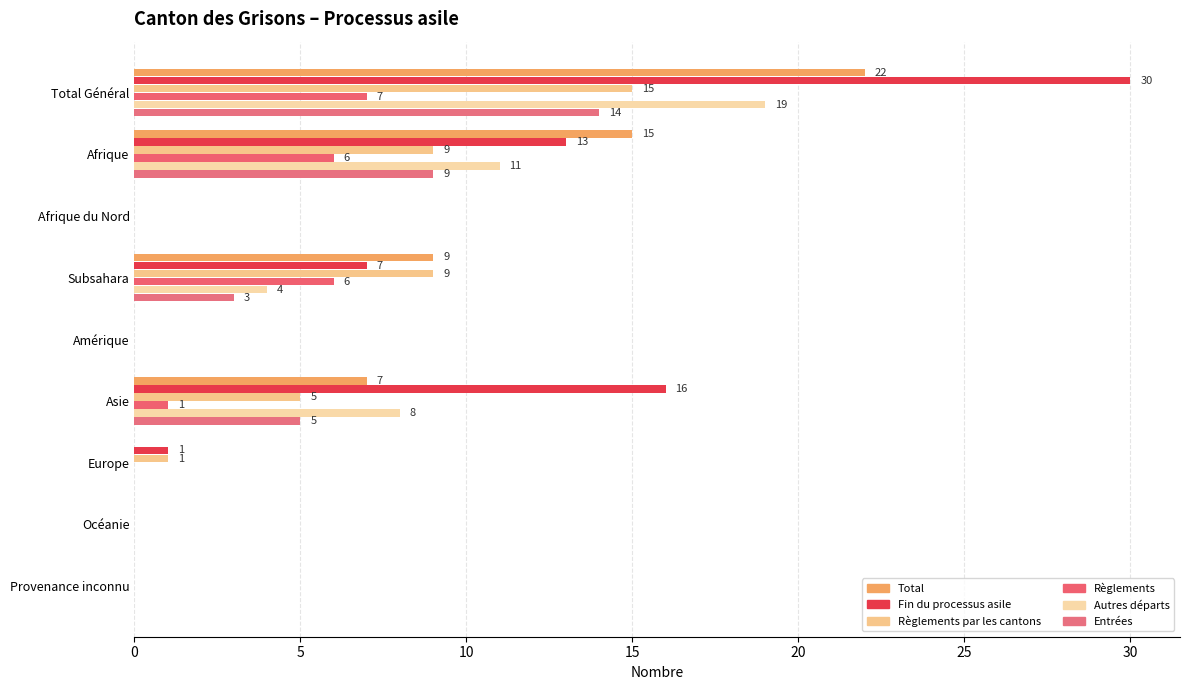

At how many categories does at least one series exceed 11?

3